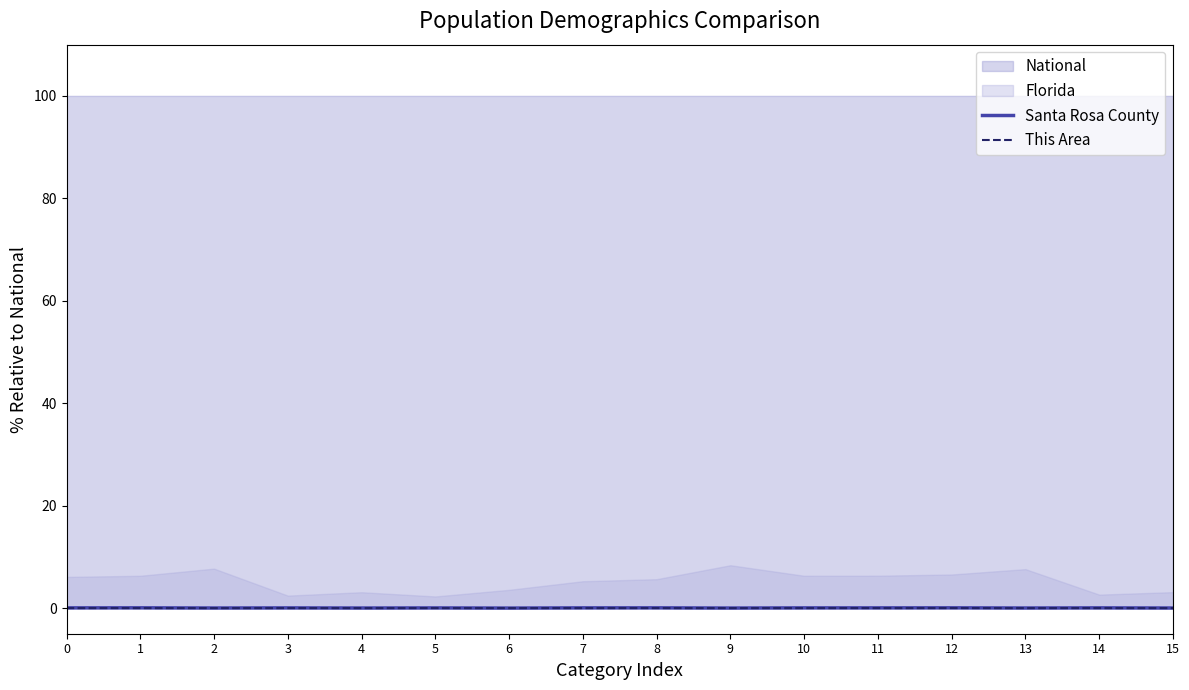

True or false: Santa Rosa County and This Area intersect in this chart.

False